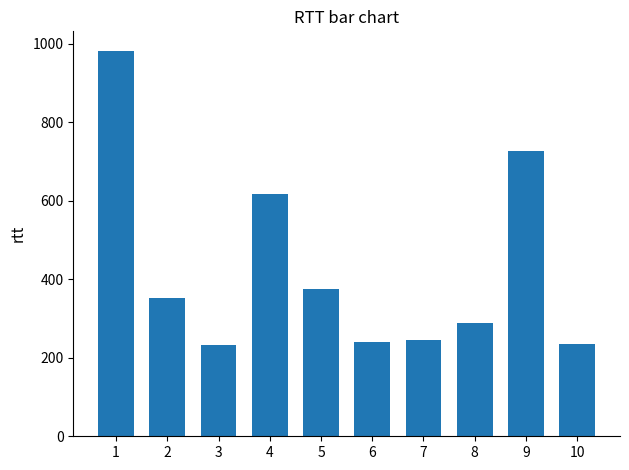

Where does the data first go above 351?

1